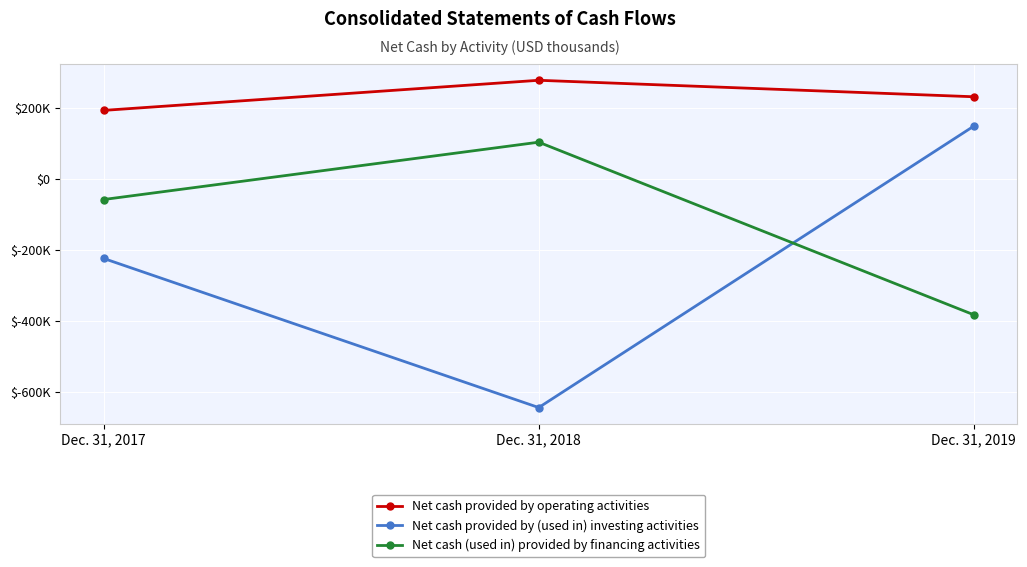

Is the value of Net cash provided by operating activities at Dec. 31, 2017 greater than the value of Net cash provided by (used in) investing activities at Dec. 31, 2017?

Yes